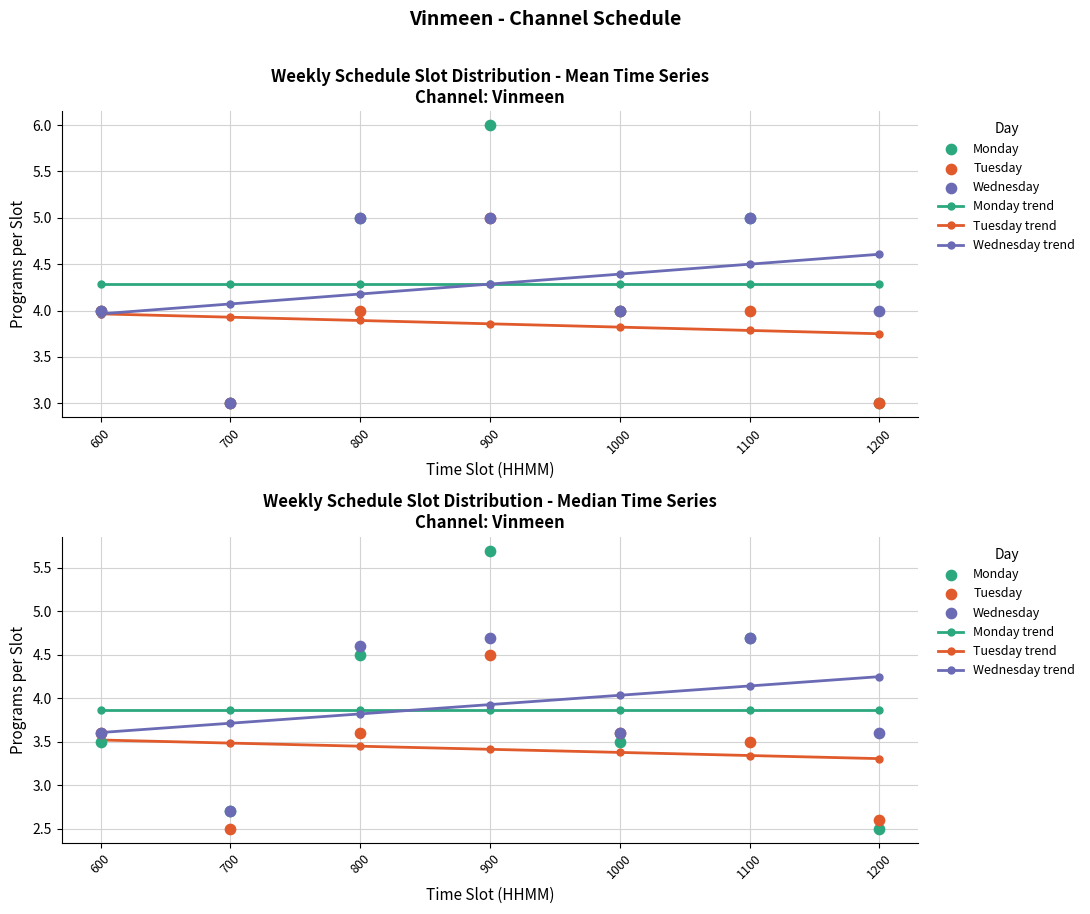

Which series has the largest total across all categories?

Wednesday